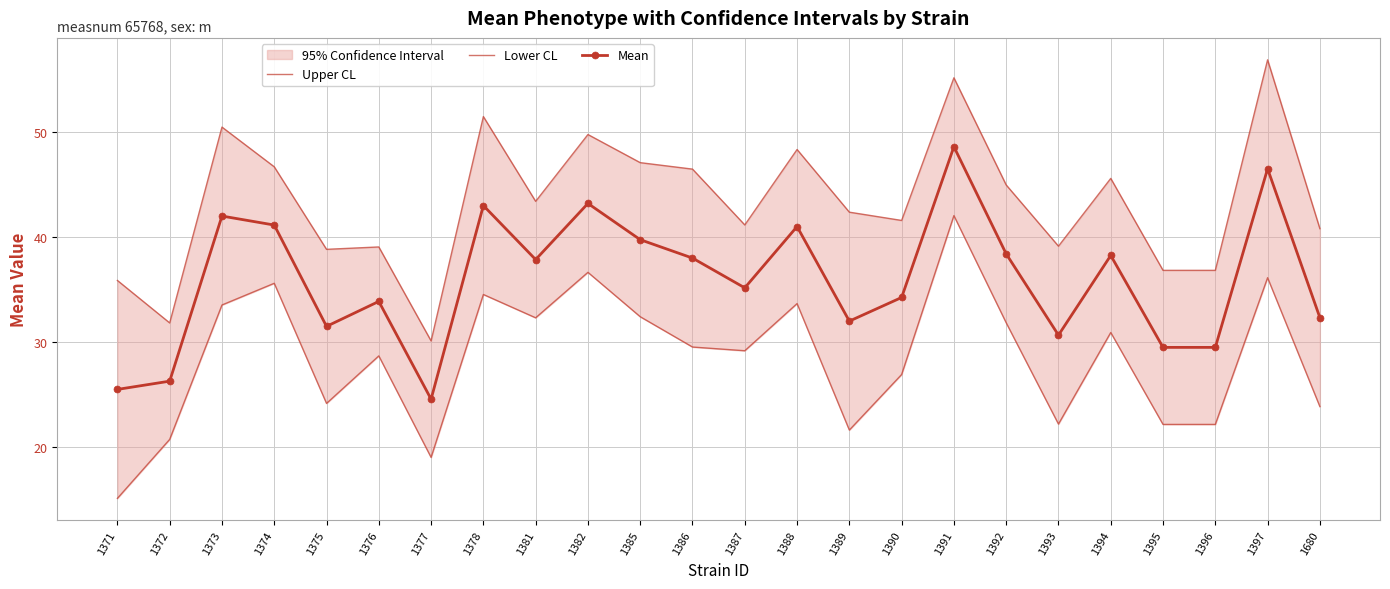

Read the Mean value at 1387.

35.2